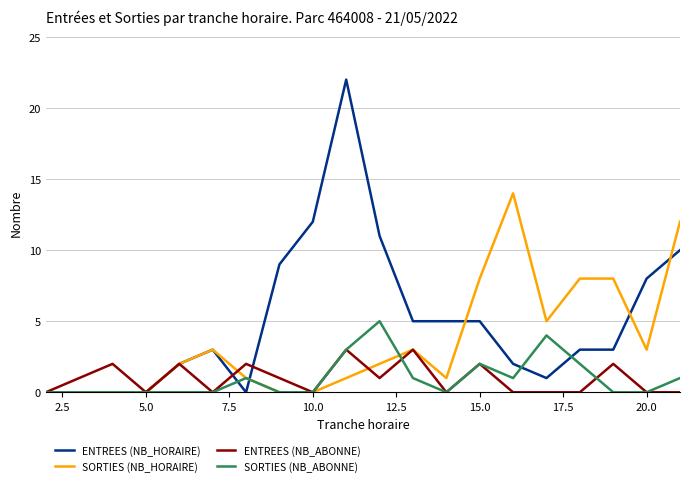

Does the chart display data point markers on the line(s)?

No